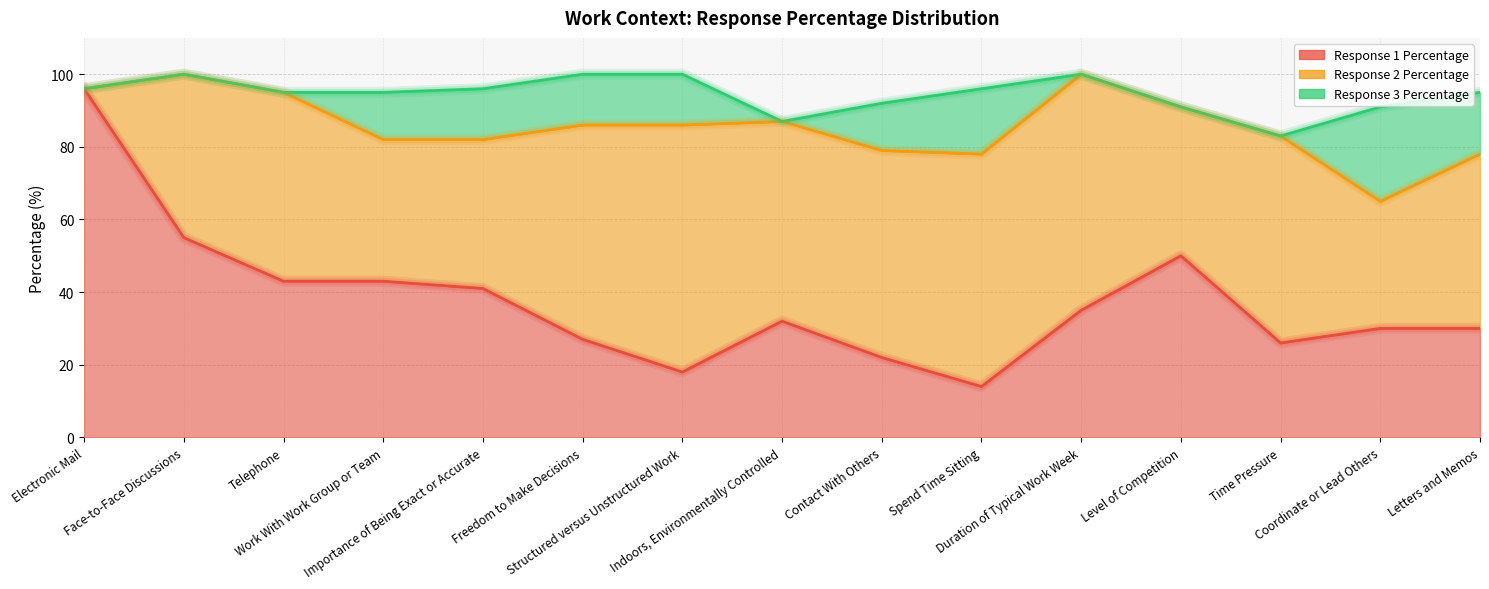

What is the sum of all Response 2 Percentage values?

726